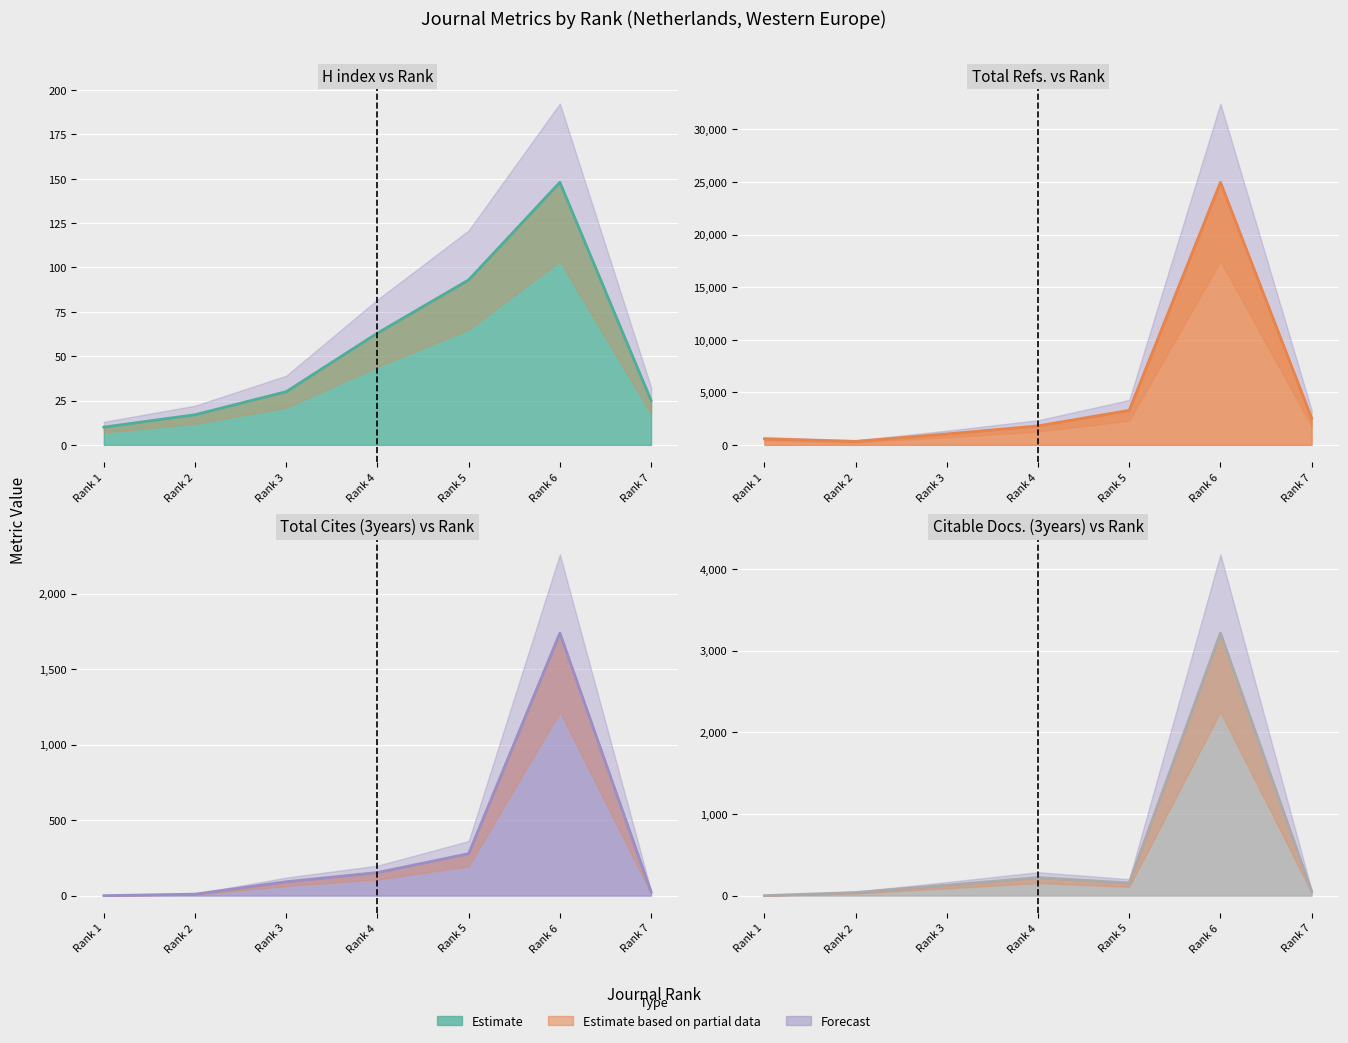

Where is the first local maximum for H index?

Rank 6